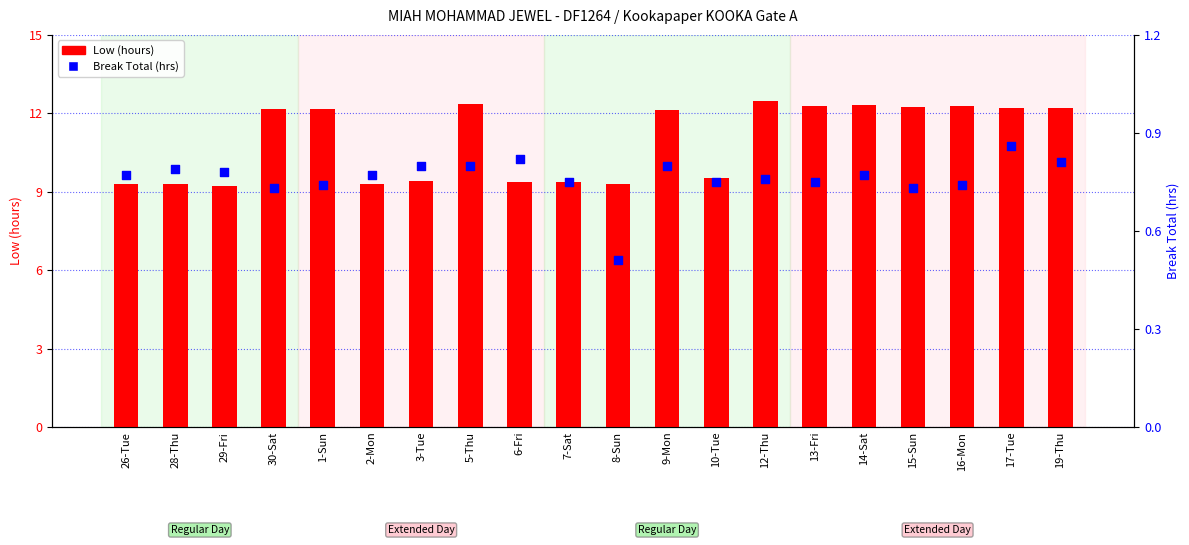

What is the total value across all series at 19-Thu?

13.0